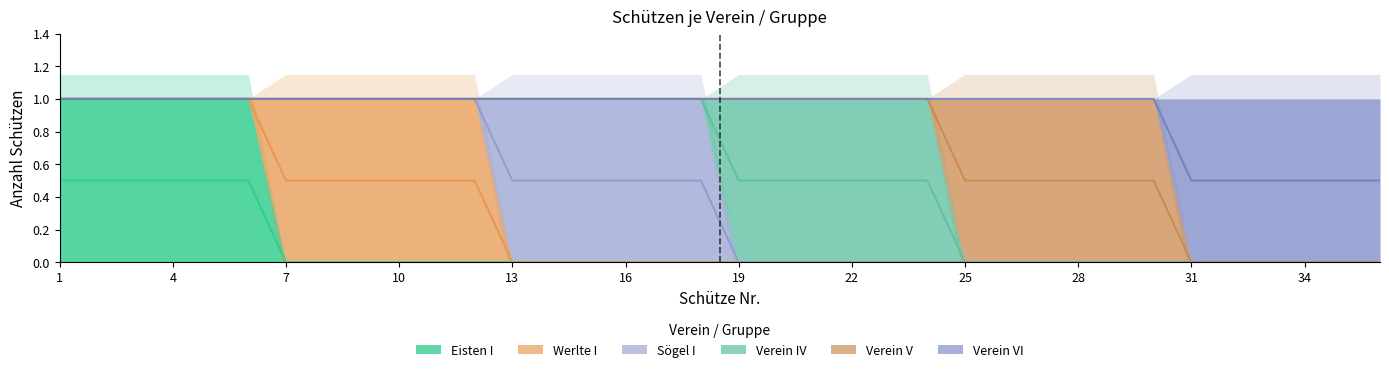

Is the value of Verein V at 13 greater than the value of Sögel I at 7?

No